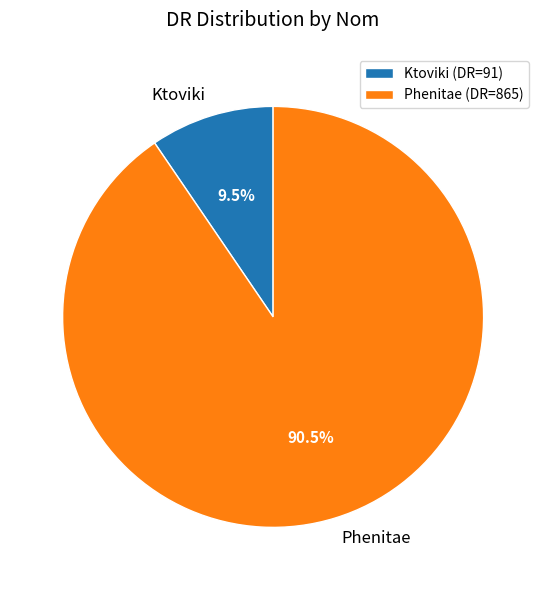

Rank the categories by value from lowest to highest.

Ktoviki, Phenitae